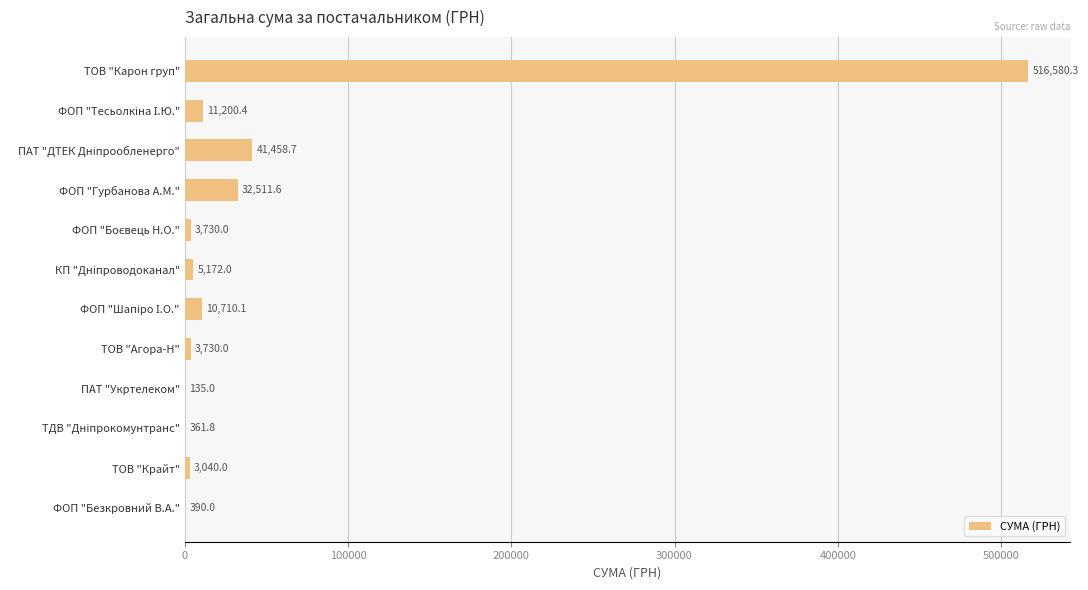

The value at ФОП "Гурбанова А.М." is 32511.6. True or false?

True